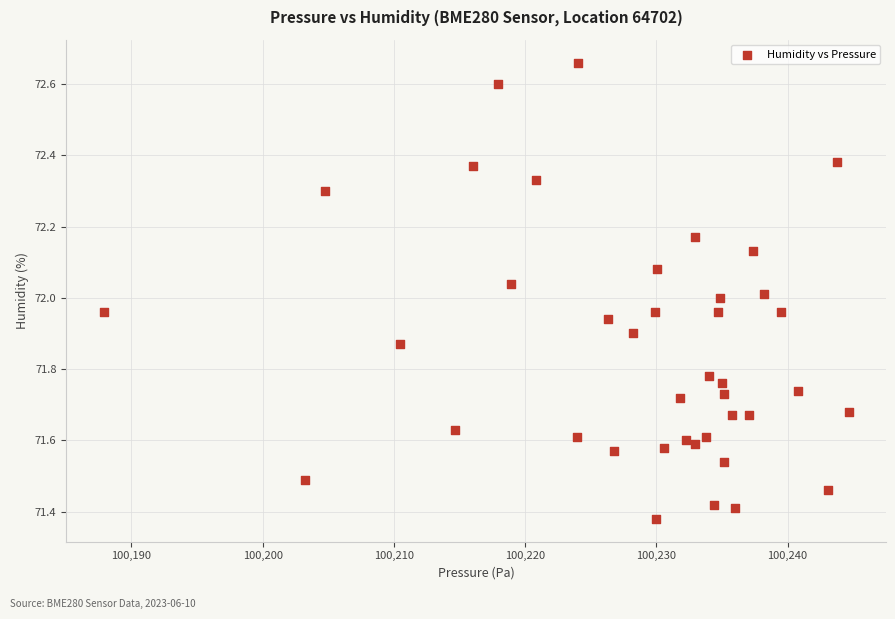

What is the range of Y values (max minus min)?

1.3